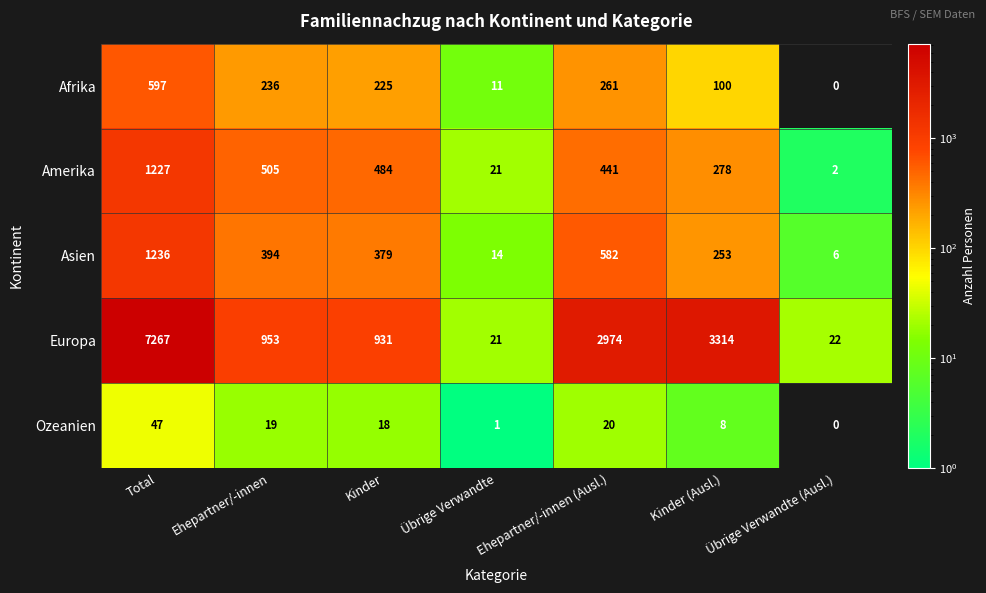

The Asien series shows 666 at Kinder. True or false?

False